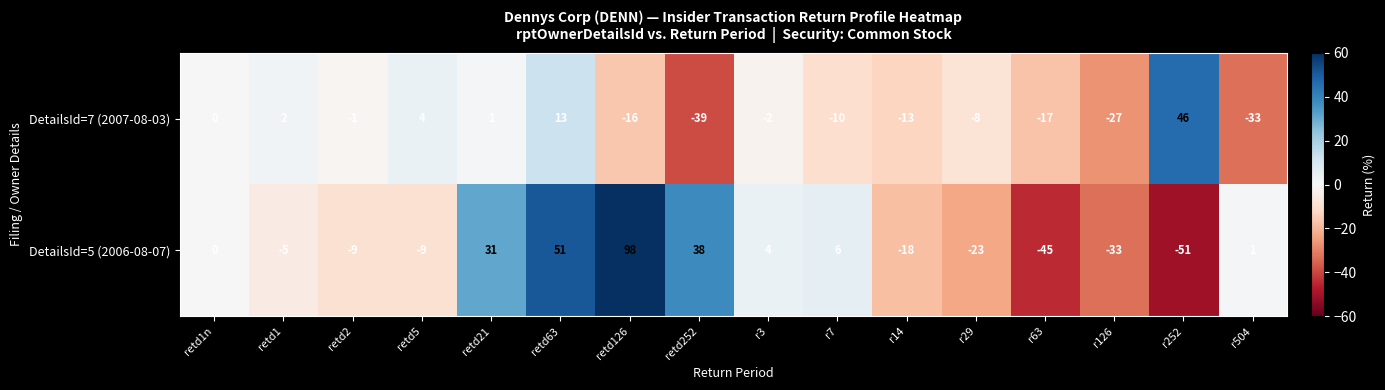

What is the sum of all DetailsId=5 (2006-08-07) values?

36